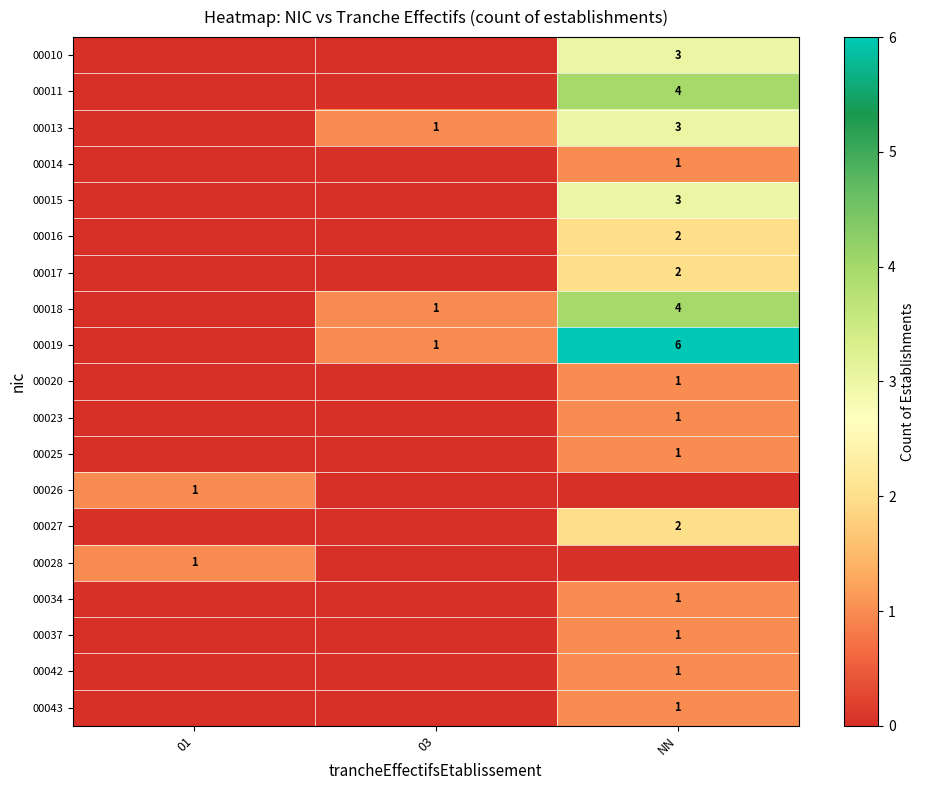

True or false: 00020 has a value of 0 at NN.

False